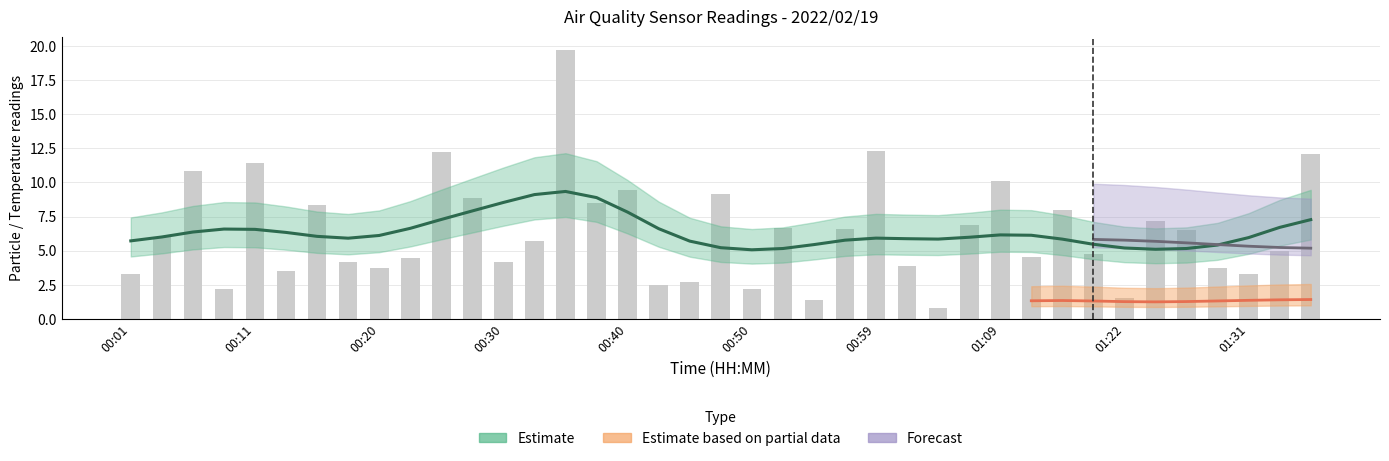

What is the sum of all values?

248.3